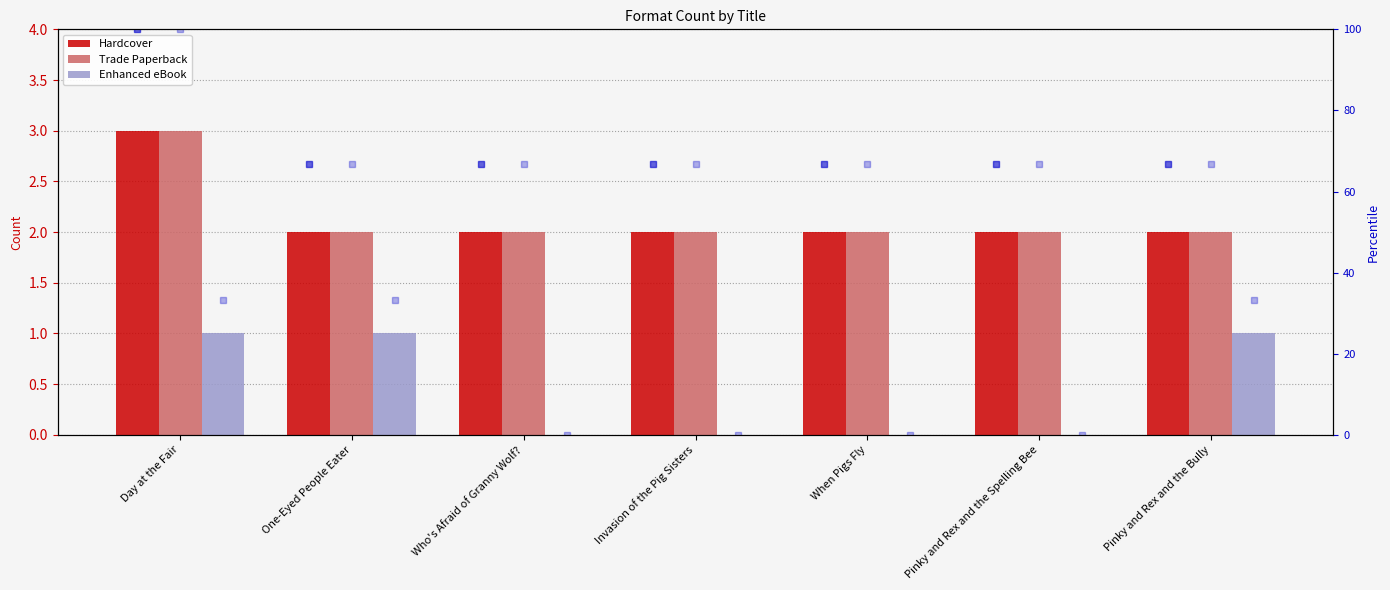

How many distinct data groups are displayed?

6